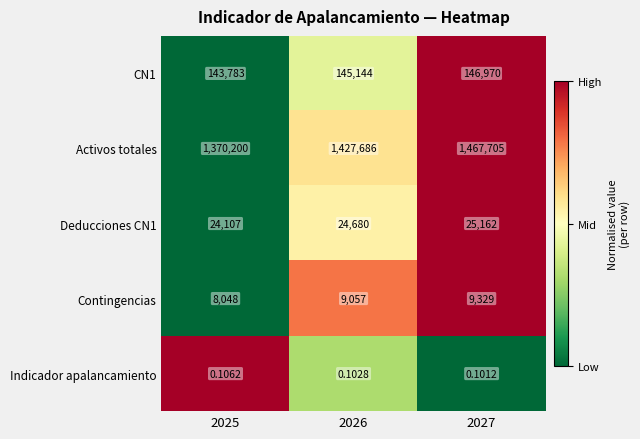

Which series has the largest total across all categories?

Activos totales